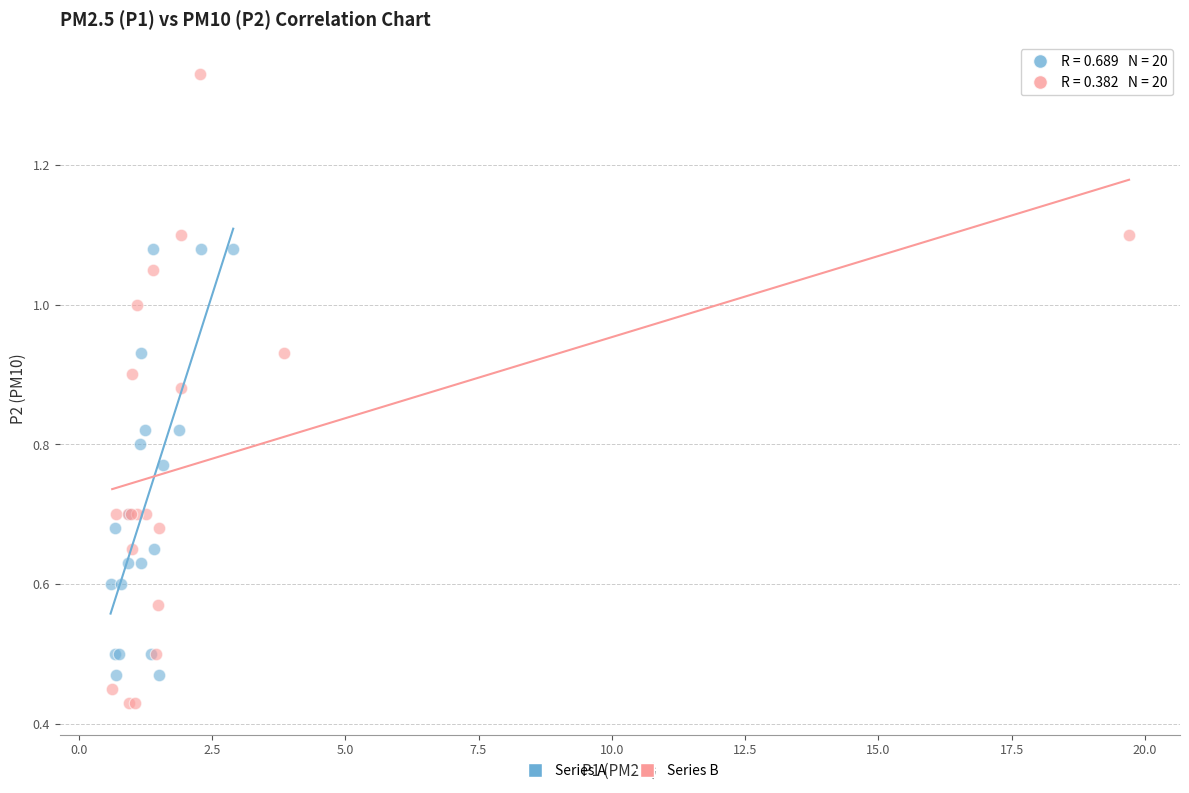

Which series has the widest spread of Y values?

Series B